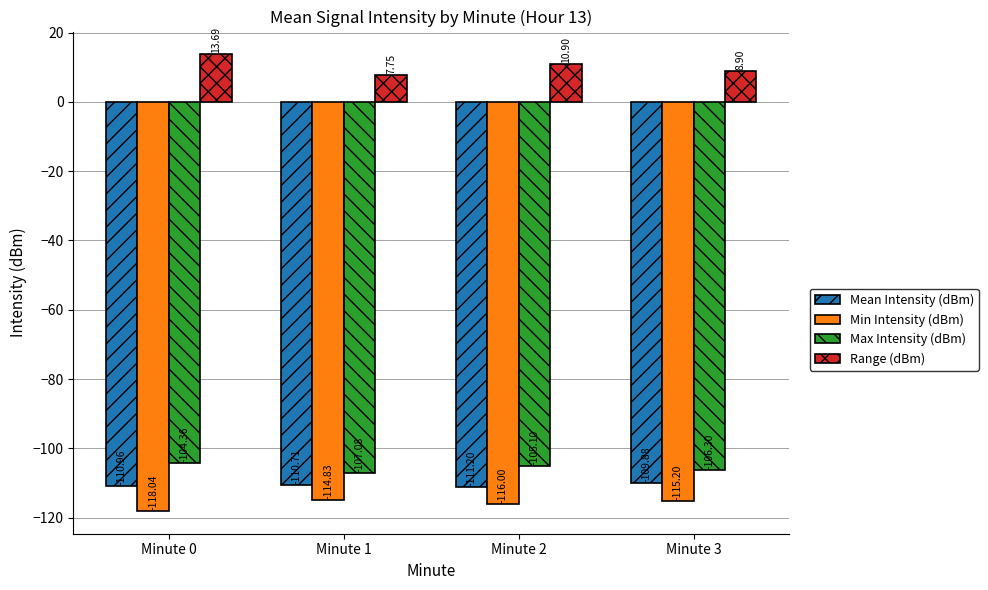

At which label is Mean Intensity (dBm) closest to -110?

Minute 3